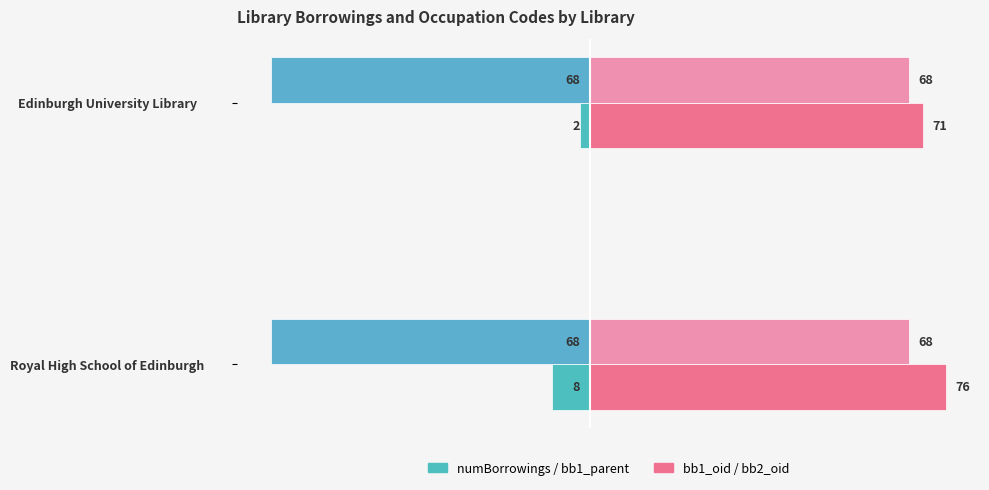

How many series are shown in this chart?

4